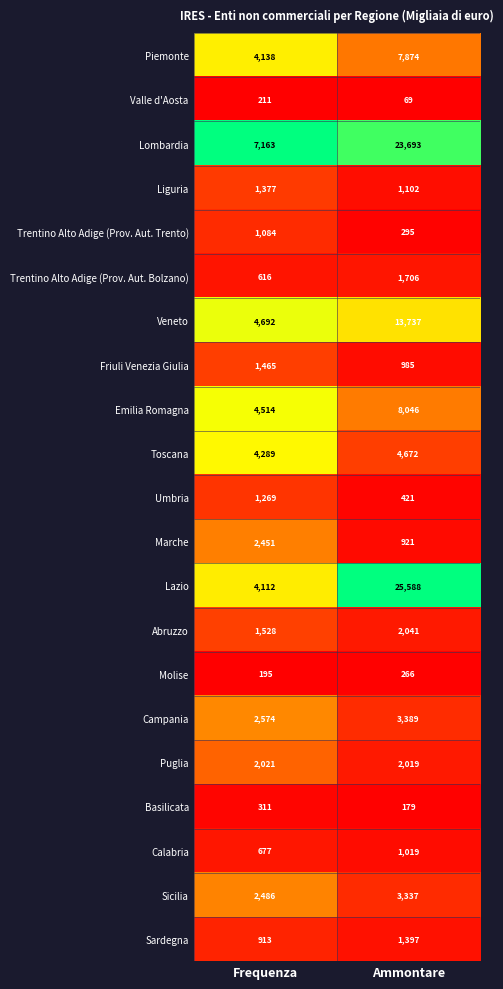

Rank the series by their maximum value, from lowest to highest.

Valle d'Aosta, Molise, Basilicata, Calabria, Trentino Alto Adige (Prov. Aut. Trento), Umbria, Liguria, Sardegna, Friuli Venezia Giulia, Trentino Alto Adige (Prov. Aut. Bolzano), Puglia, Abruzzo, Marche, Sicilia, Campania, Toscana, Piemonte, Emilia Romagna, Veneto, Lombardia, Lazio